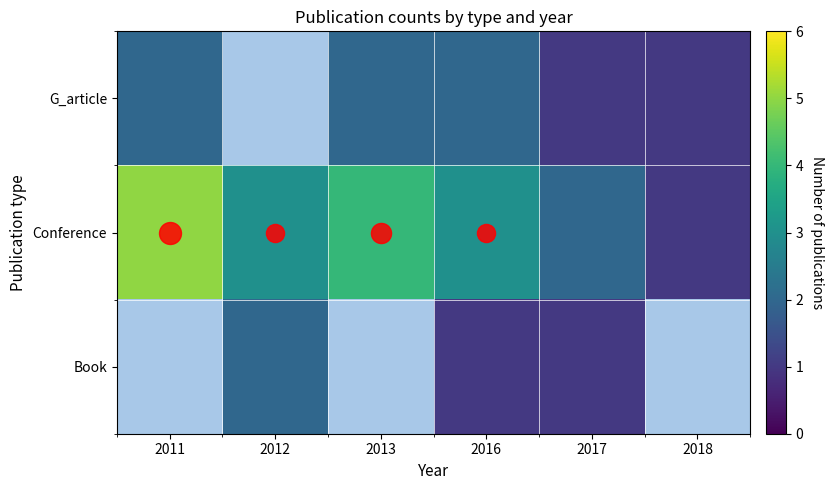

How many categories are shown in the chart?

6